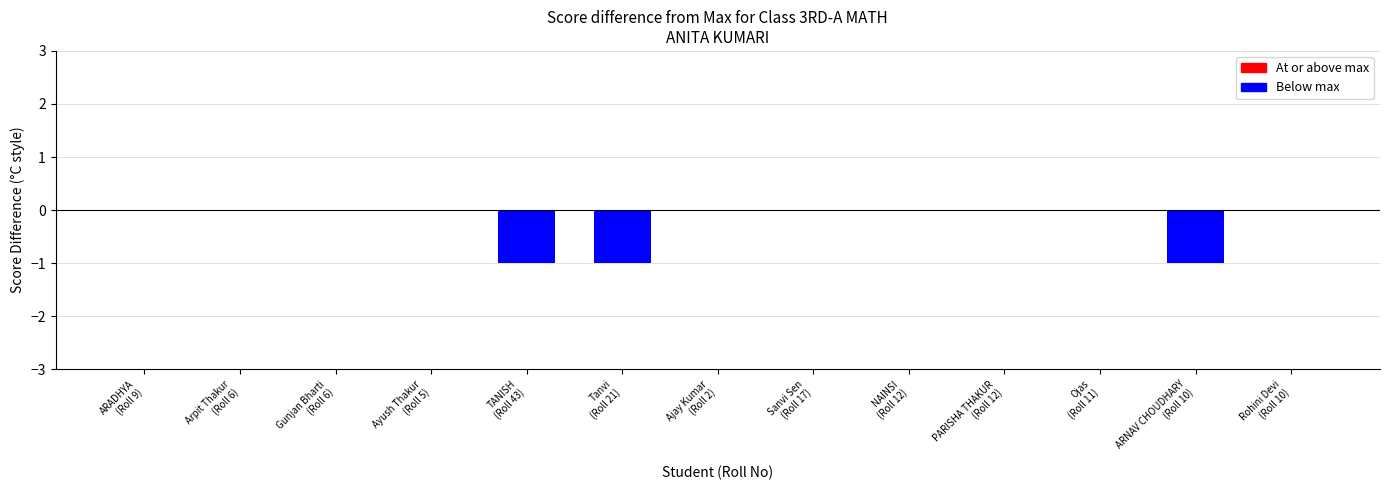

Count the number of categories in the chart.

13